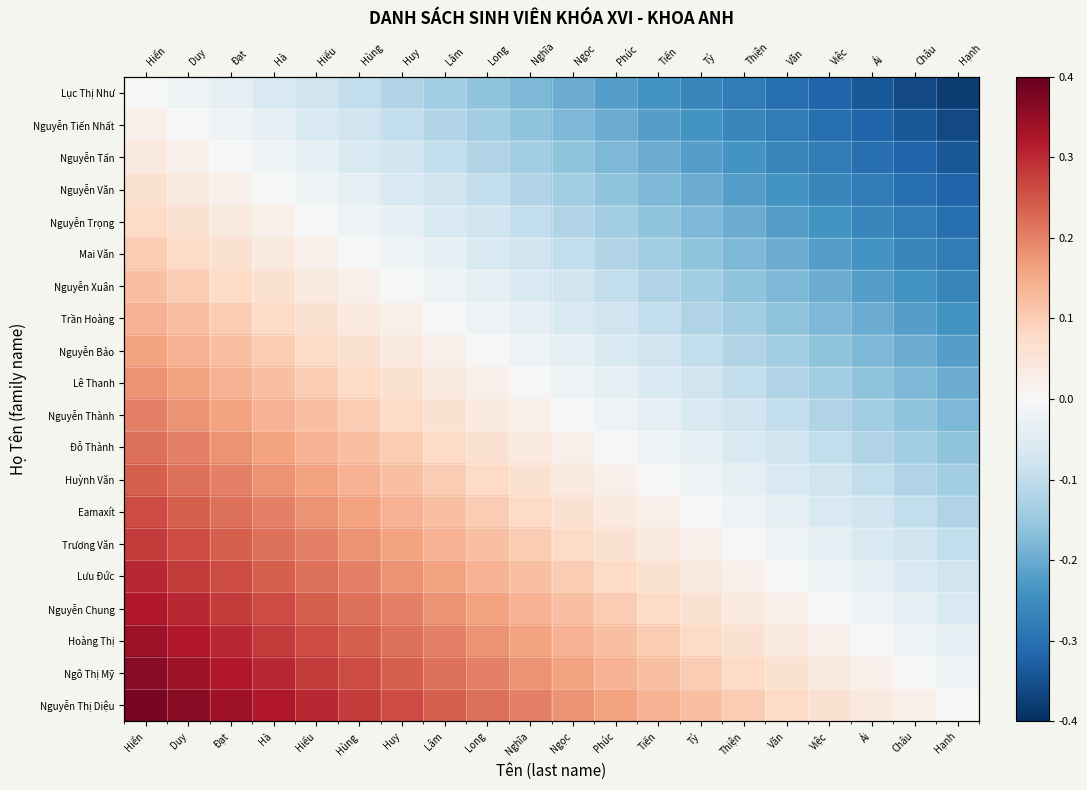

How many data points in Eamaxít are above 0?

13